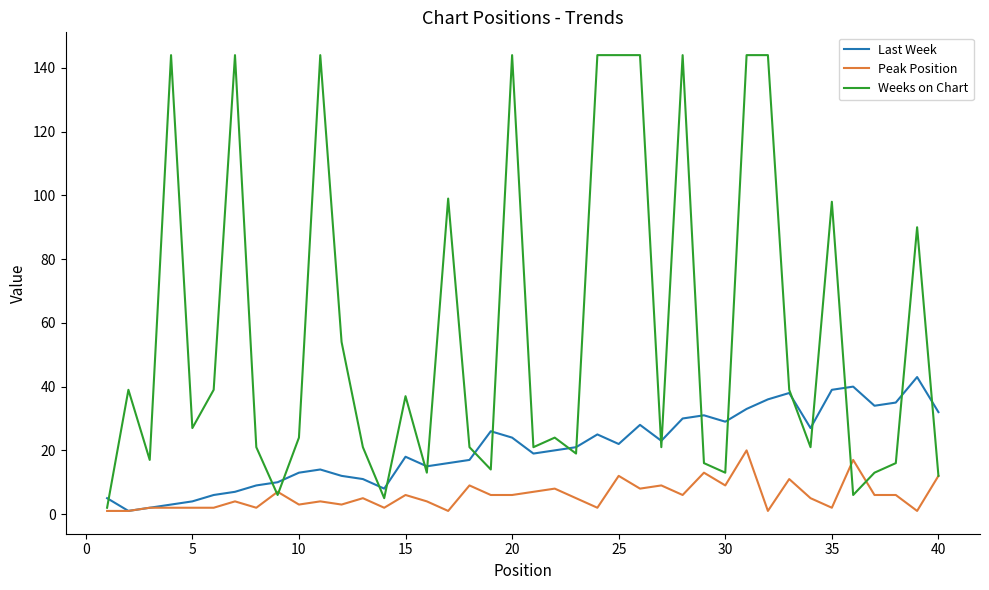

Which series has the widest spread of values?

Weeks on Chart